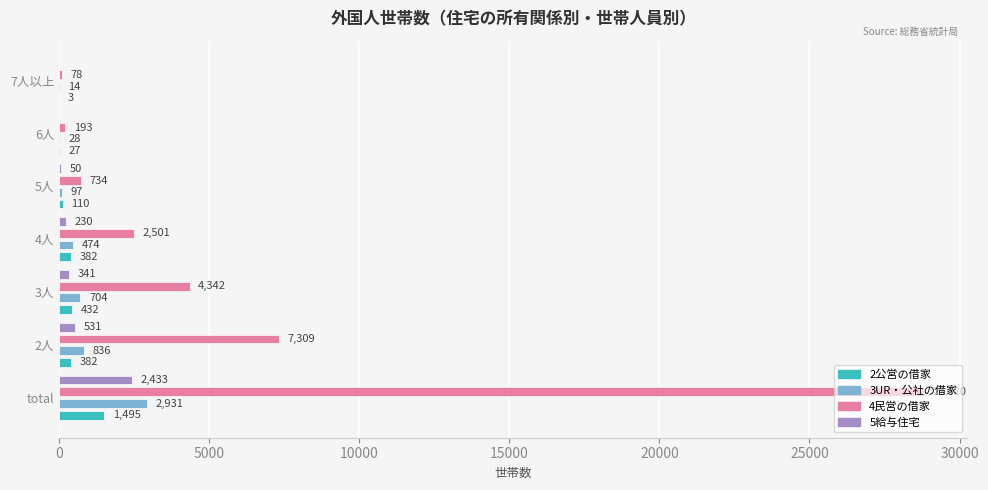

What is the sum of all 5給与住宅 values?

3585